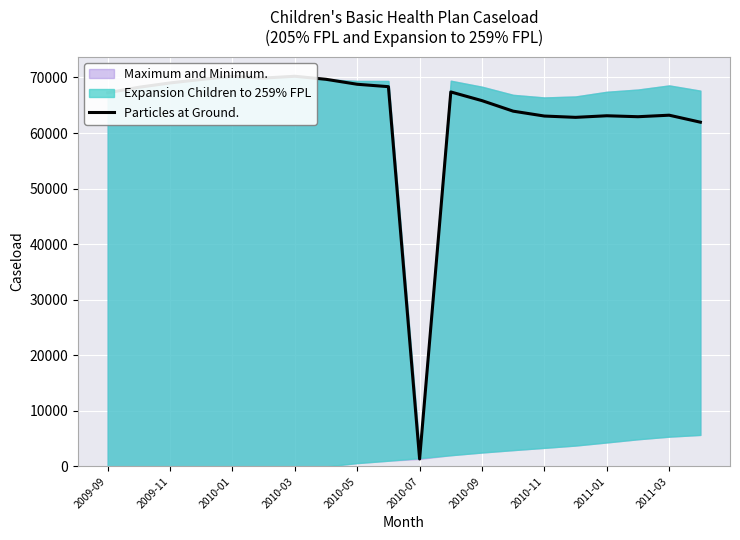

How many points are lower than both their immediate neighbors (excluding endpoints)?

4